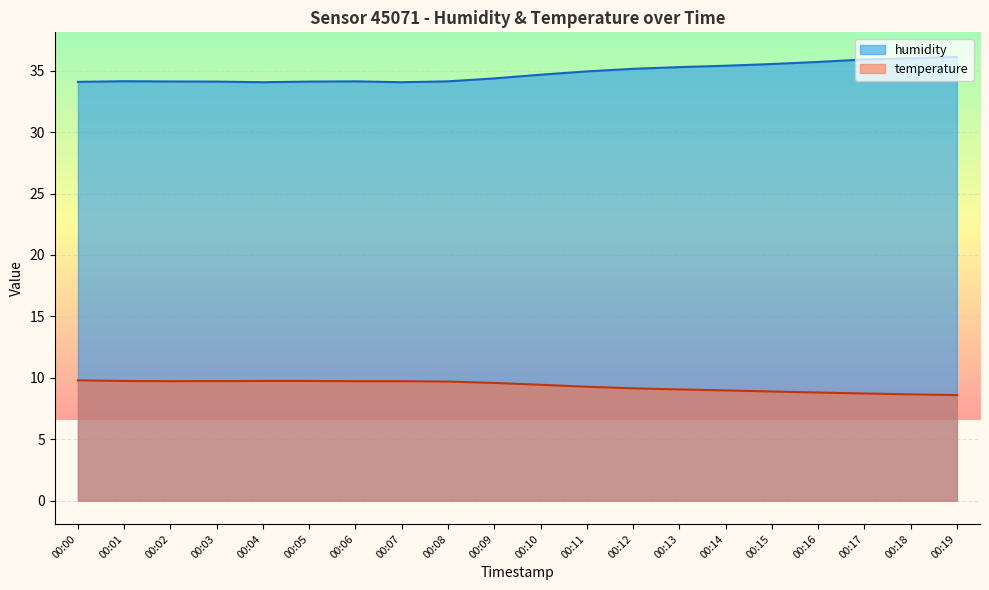

At how many categories does at least one series exceed 24?

20